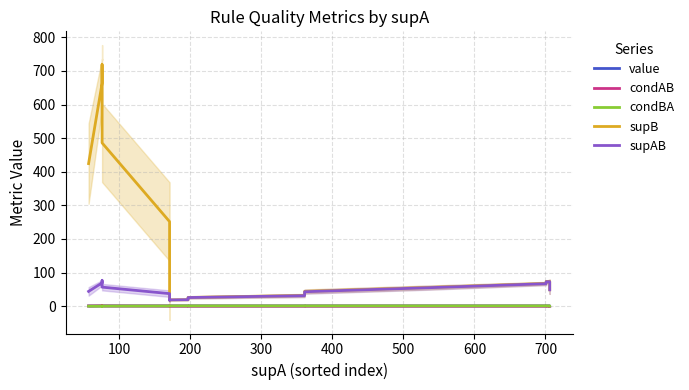

True or false: supB and supAB intersect in this chart.

False